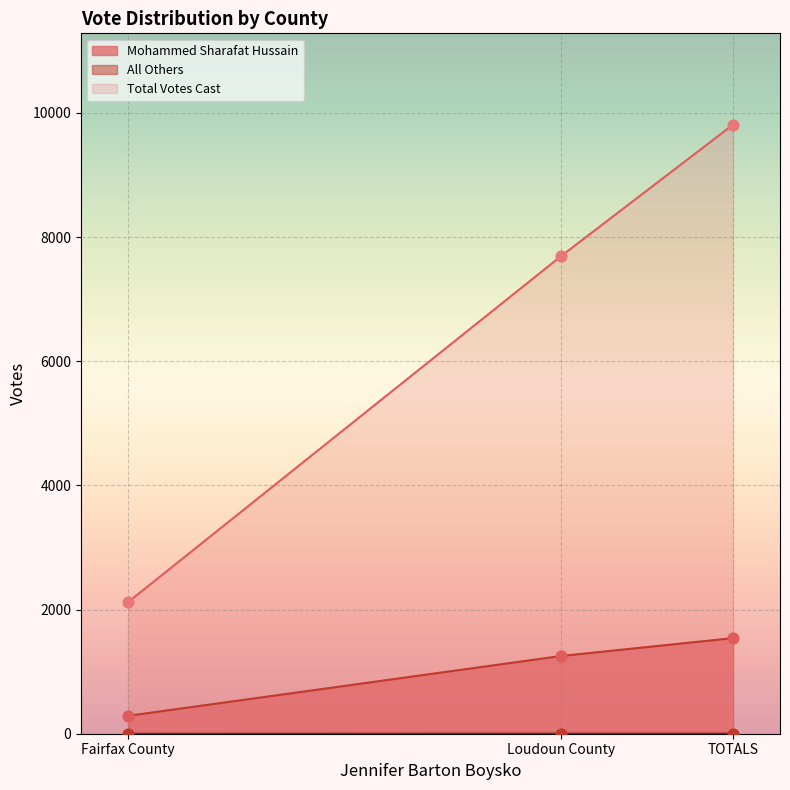

Which series contains the highest Y value?

Total Votes Cast